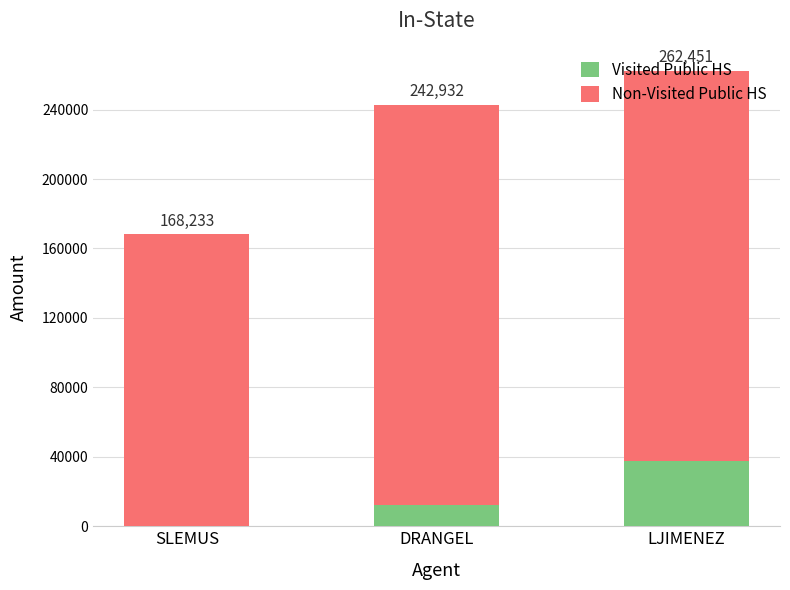

Does the chart contain stacked bars?

Yes